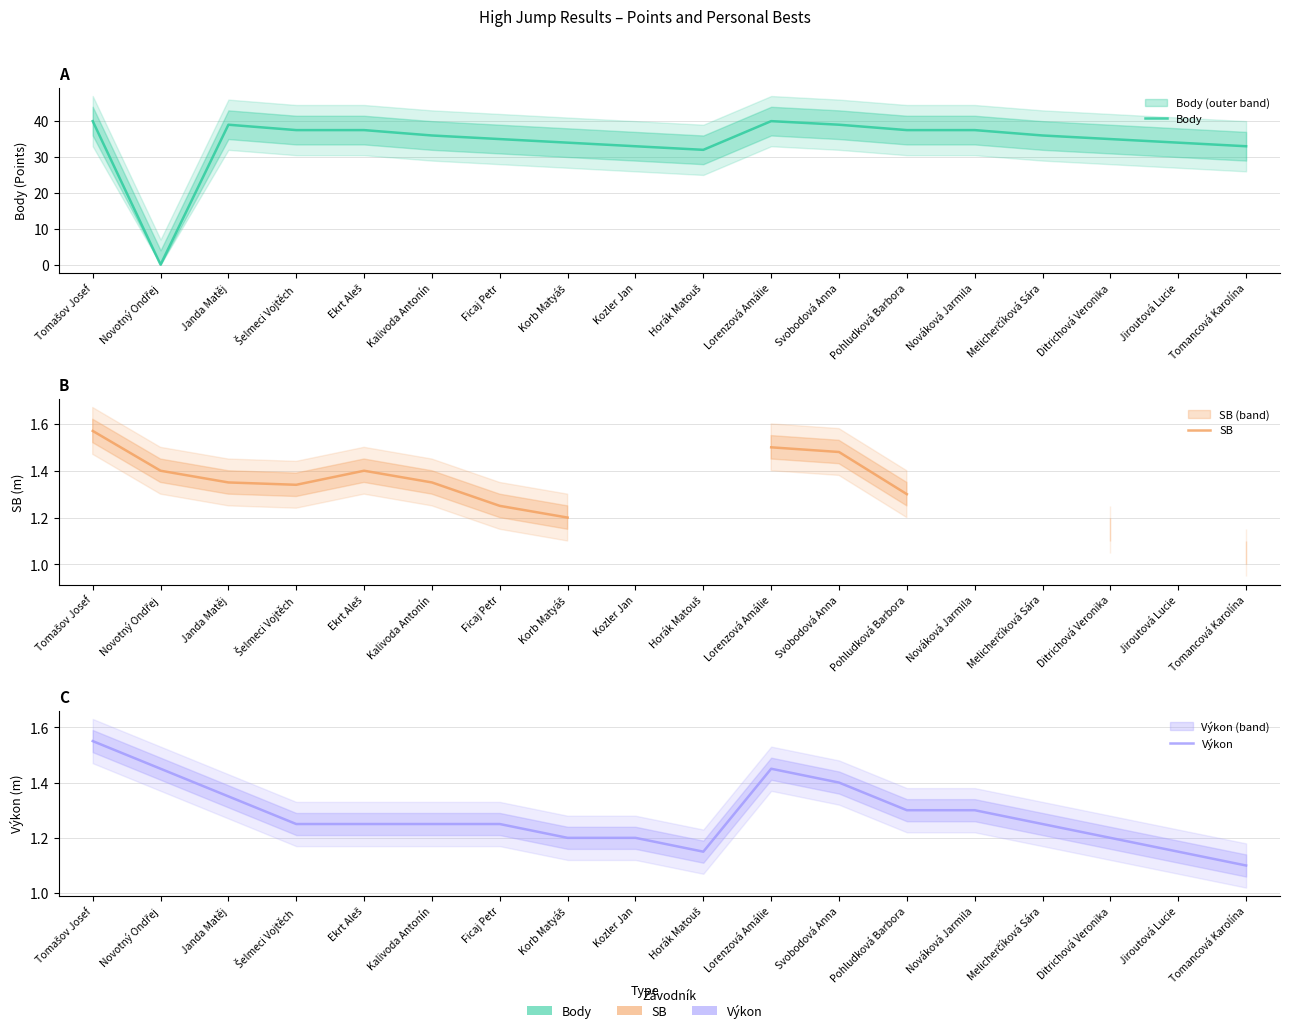

How many lines are shown in the chart?

3